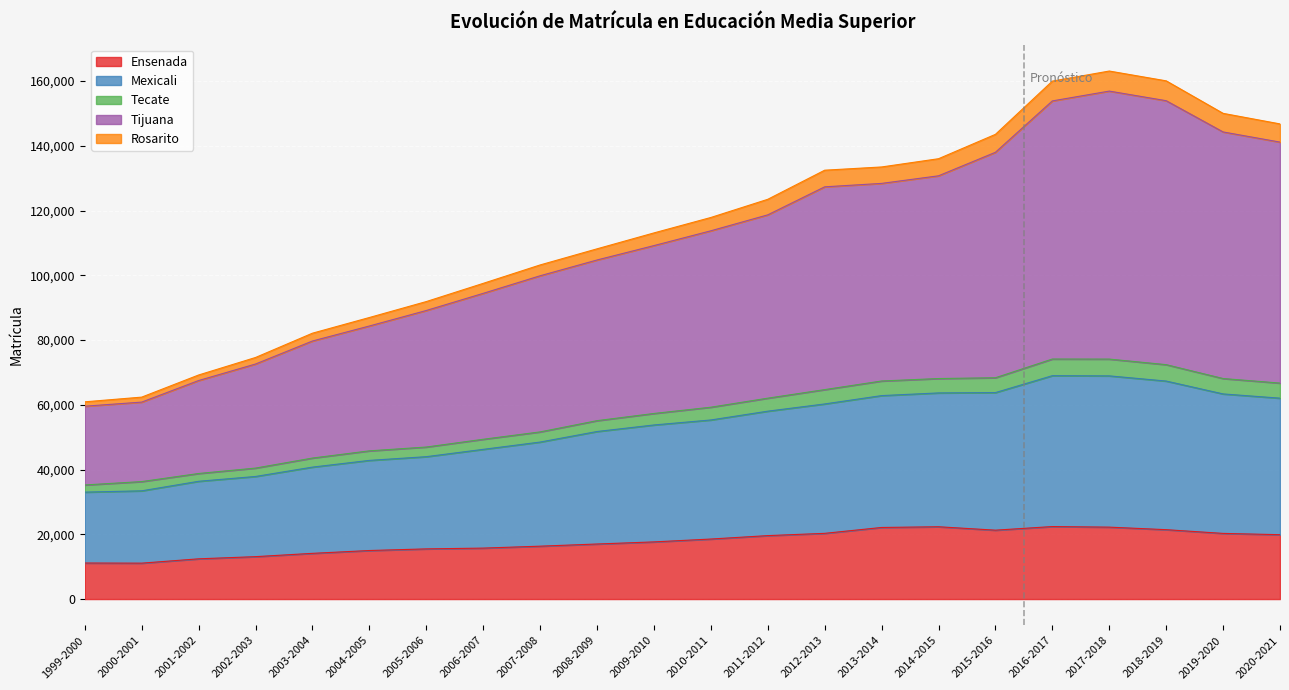

What are all the series names shown in the legend?

Ensenada, Mexicali, Tecate, Tijuana, Rosarito